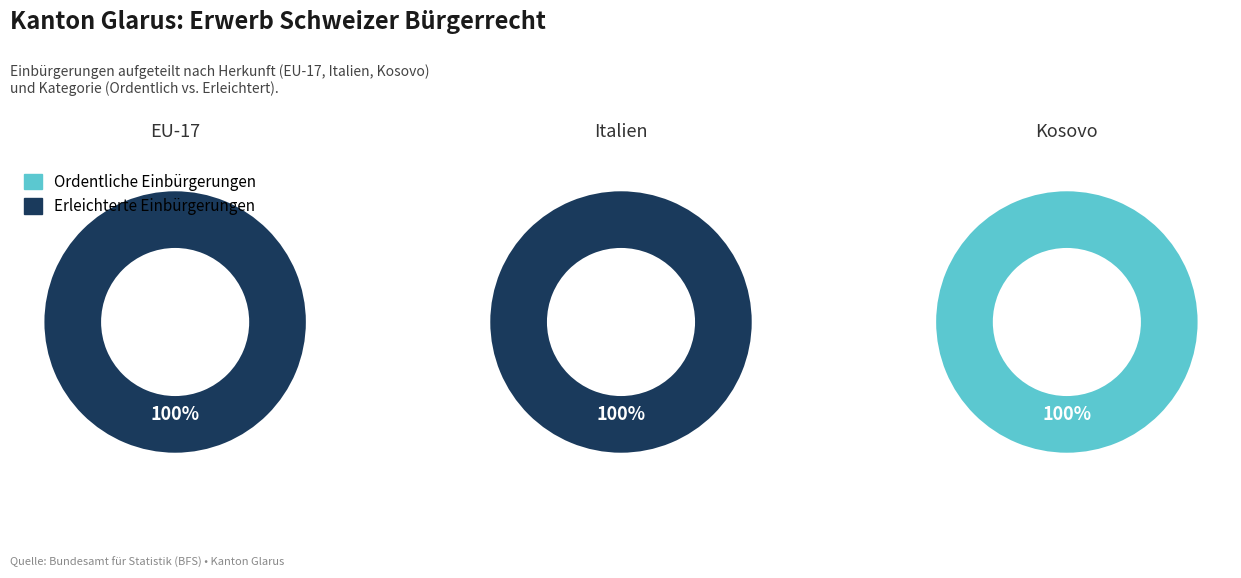

Which category has the biggest portion of the pie?

EU-17